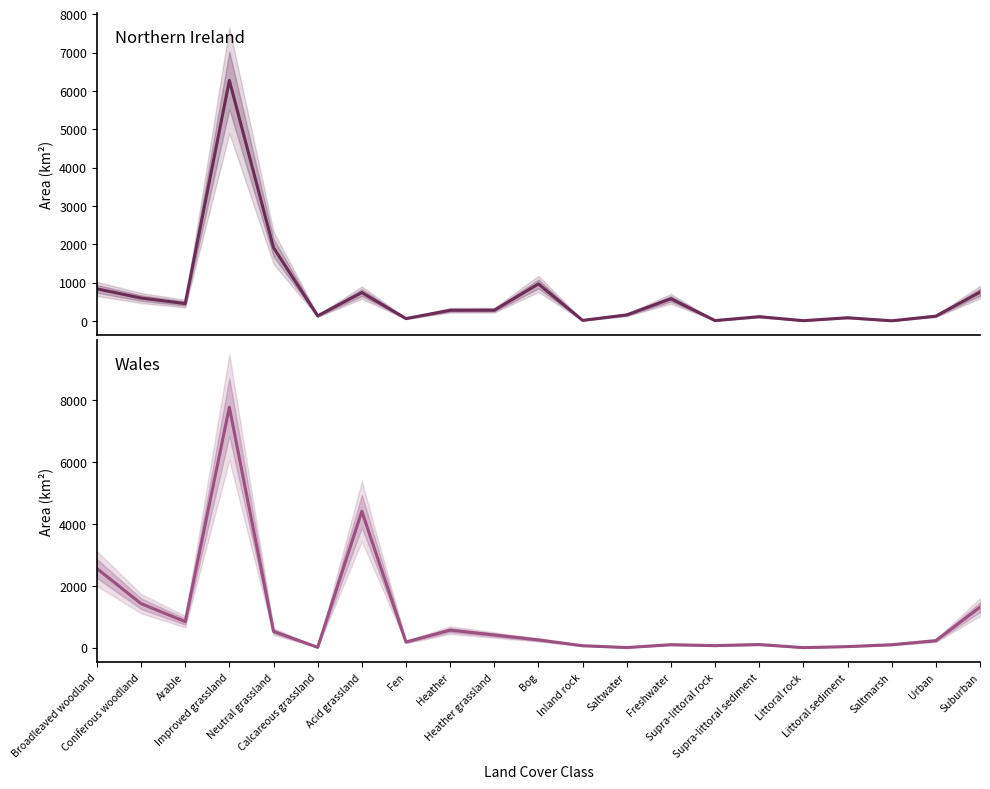

The value of Wales at Inland rock is 63. True or false?

True